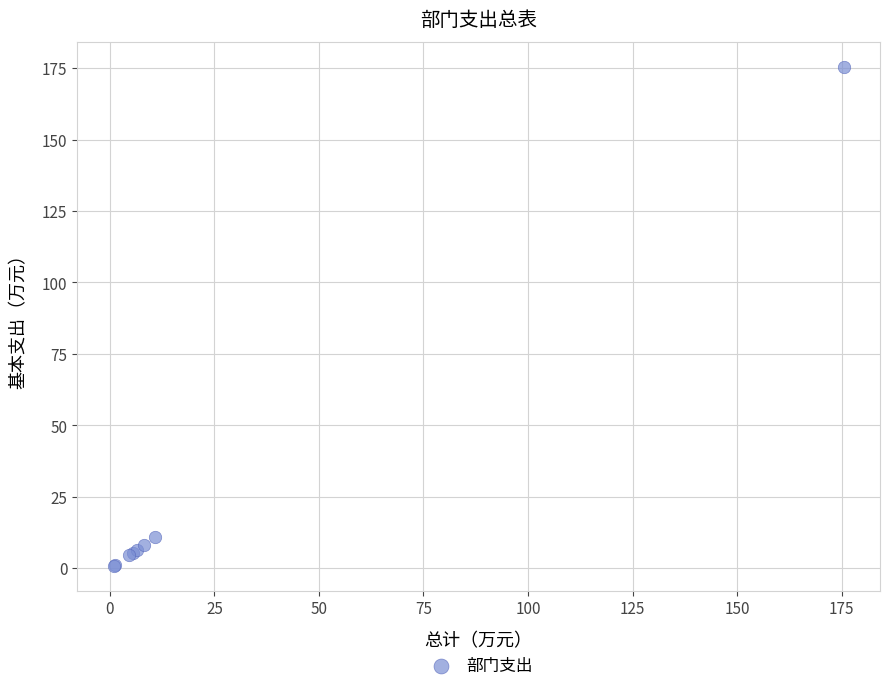

What Y value in the scatter plot is closest to 88?

10.8